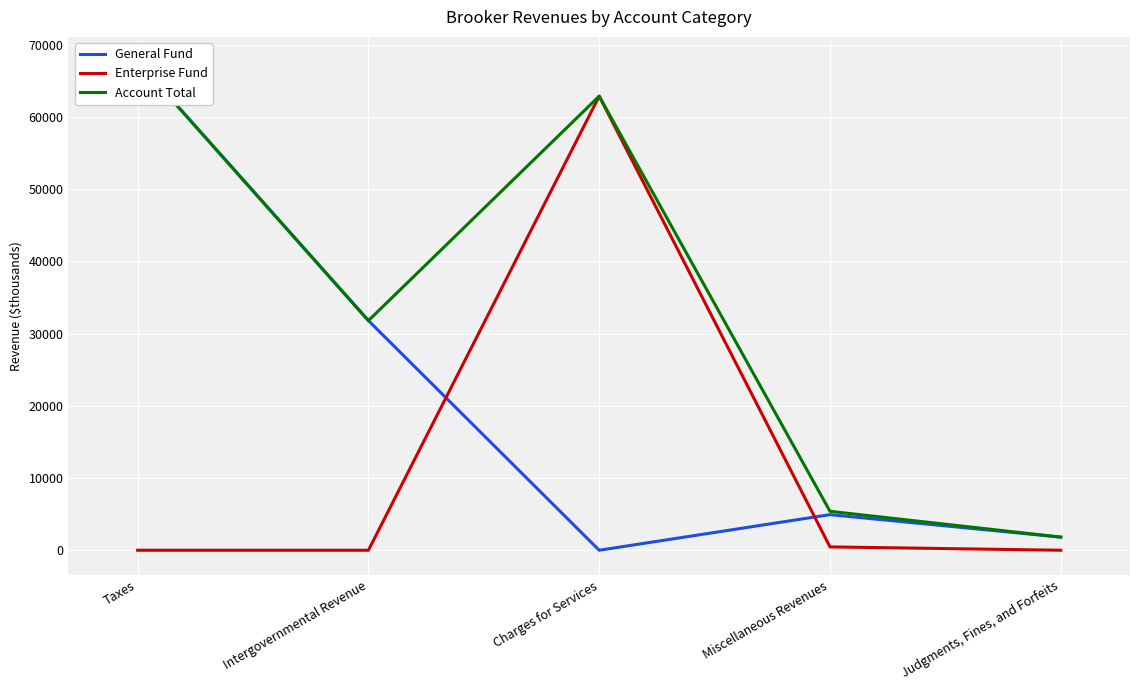

How many intersections are there between General Fund and Enterprise Fund?

2